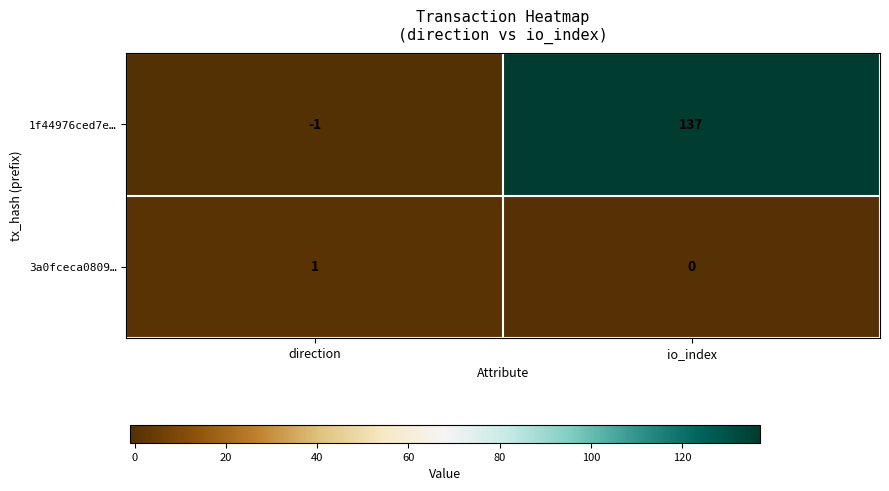

The 3a0fceca0809… series shows 1 at direction. True or false?

True